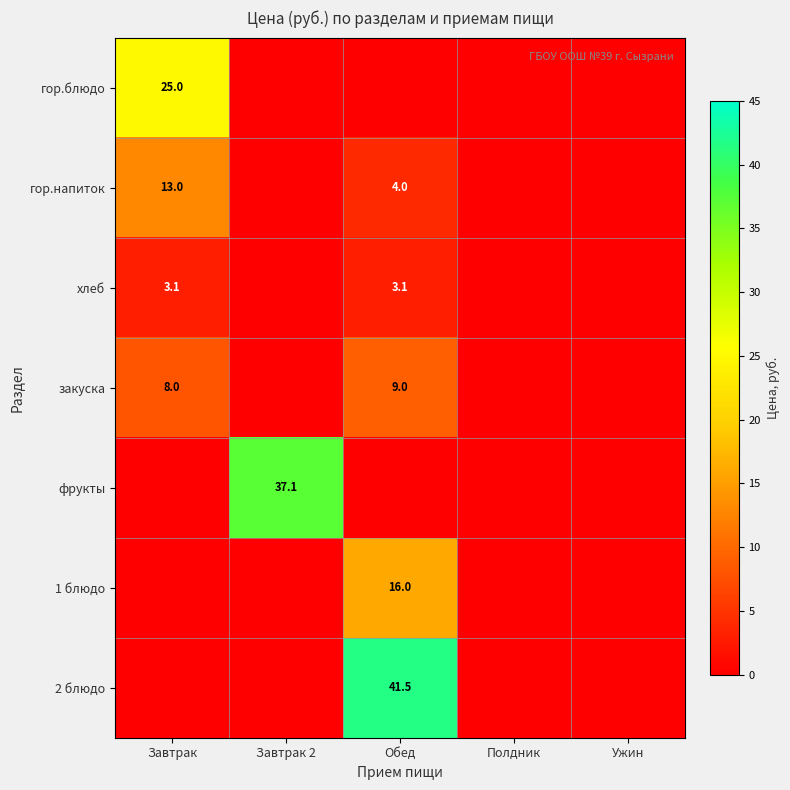

Which label corresponds to the smallest value in the chart?

Завтрак 2